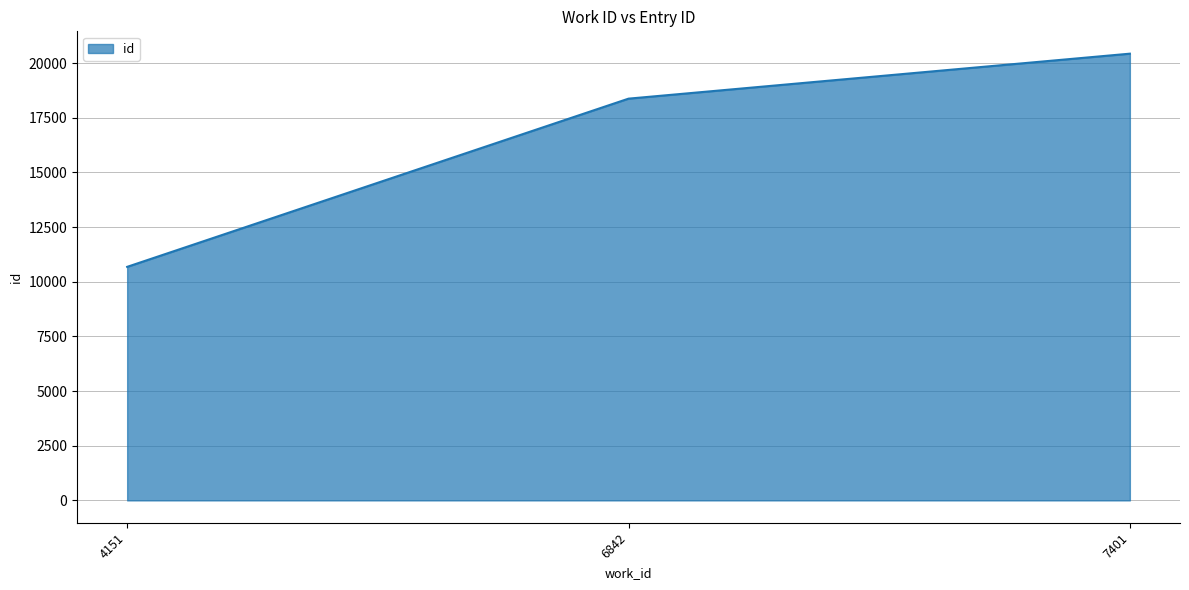

What is the average value?

16494